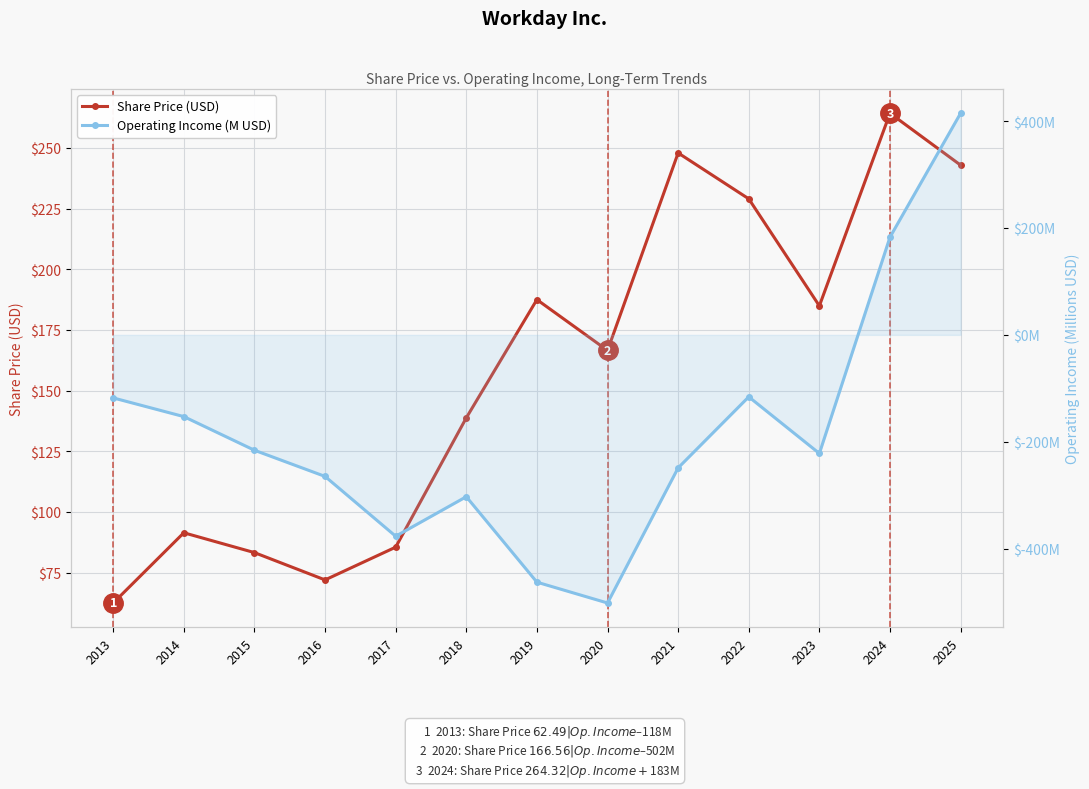

How many lines are shown in the chart?

2